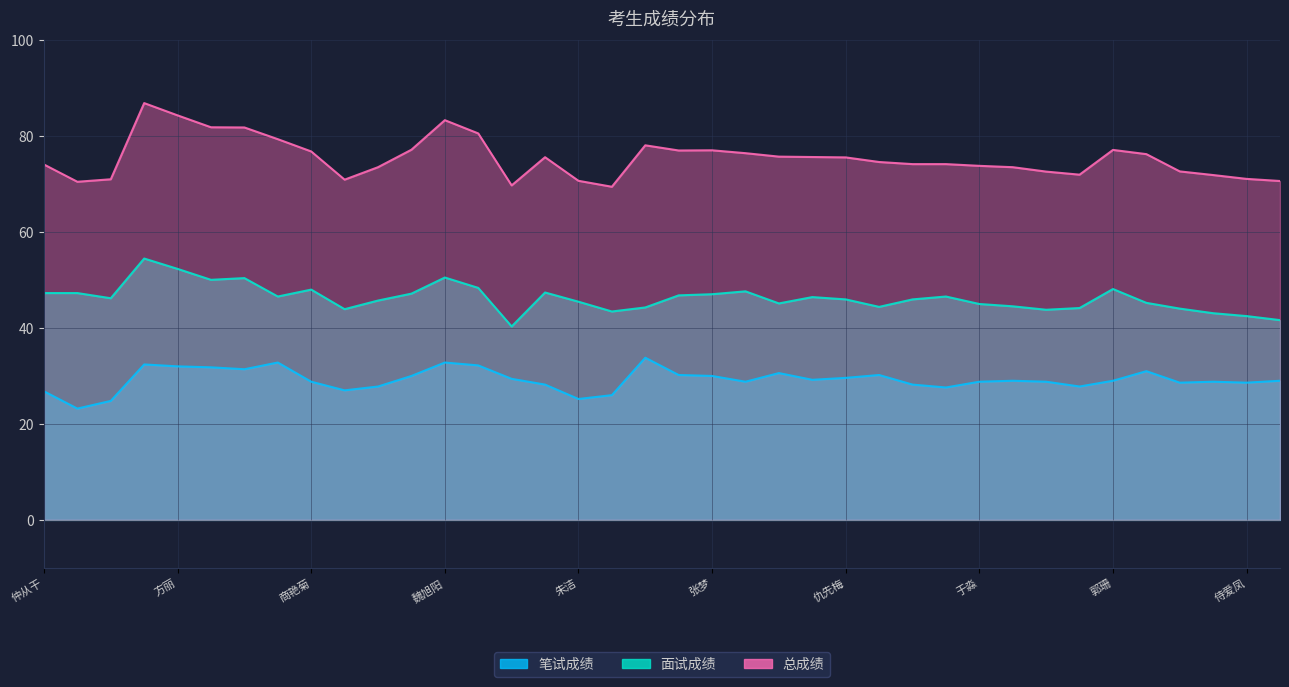

Count the number of categories in the chart.

38